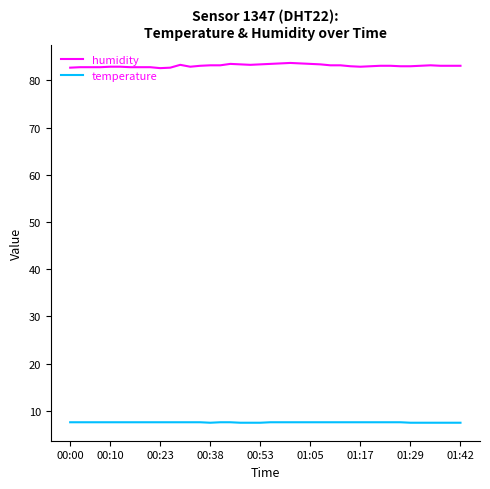

What is the minimum value shown in the chart?

7.5